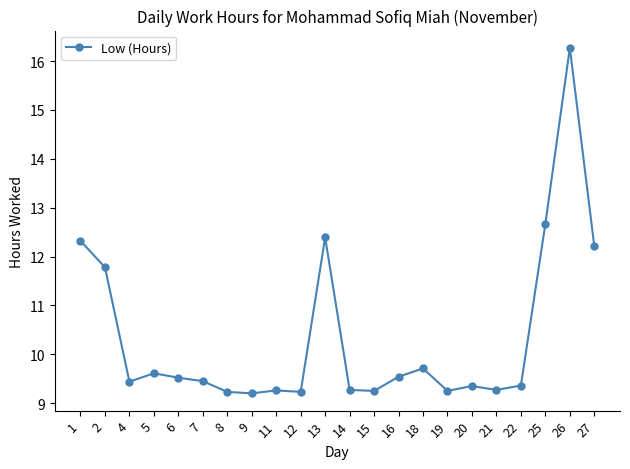

Where is the first local maximum?

5